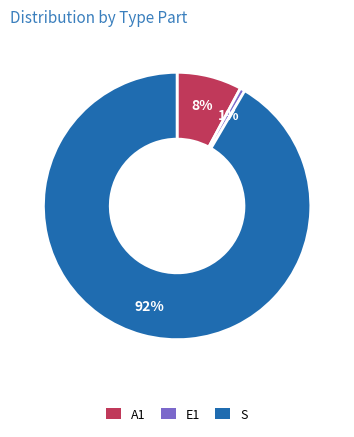

Rank the categories by value from highest to lowest.

S, A1, E1